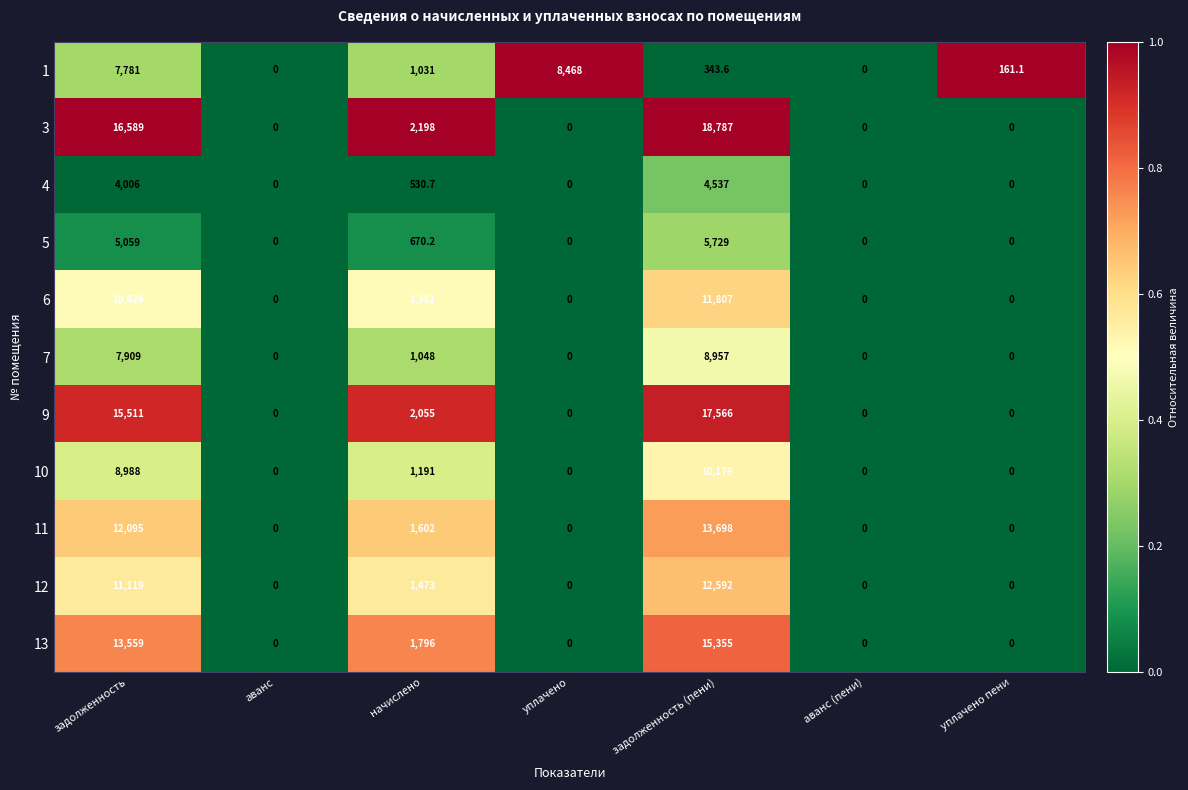

What is the maximum value shown in the chart?

18787.0